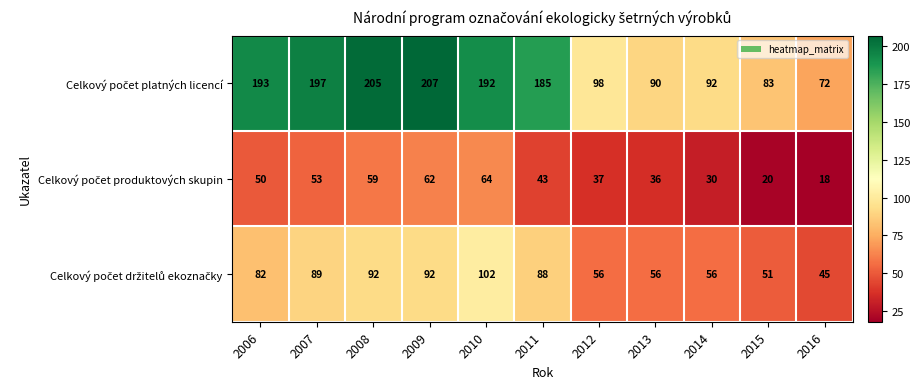

What is the spread (max minus min) of values at 2008?

146